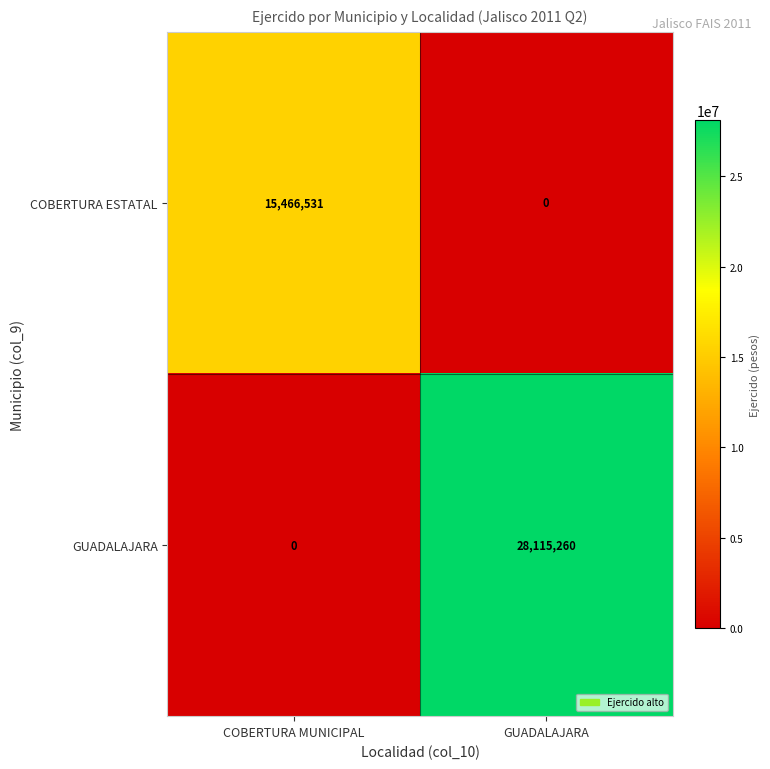

The COBERTURA ESTATAL series shows 0 at GUADALAJARA. True or false?

True